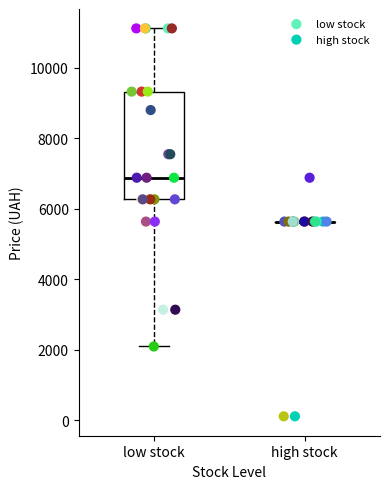

Which series reaches the maximum Y coordinate?

low stock